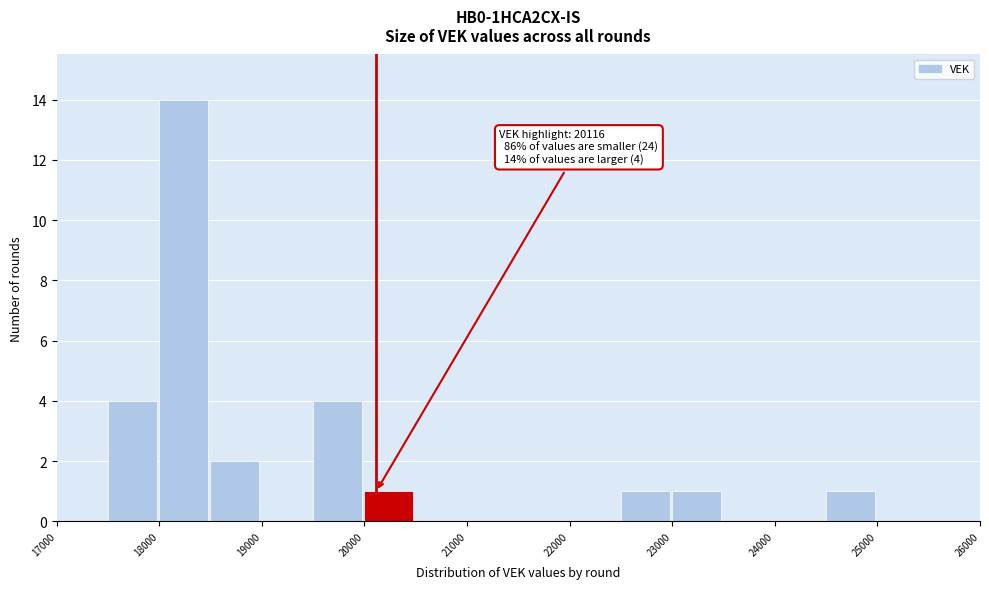

Which range on the x-axis has the tallest bar?

18000 to 18500